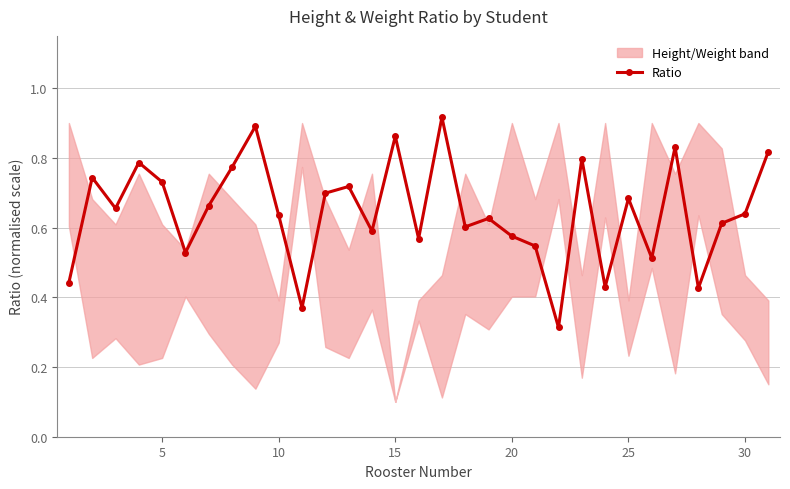

Does the chart display data point markers on the line(s)?

Yes